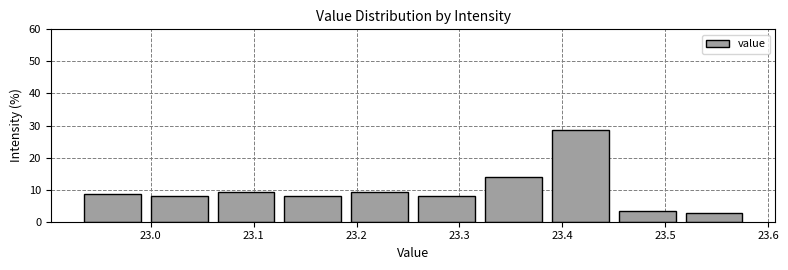

Reading left to right, list every bar in this chart as the range it spans on the x-axis followed by its height. Neither the bar edges nor the heights are printed on the chart, so give them approximately, as read against the axes.

22.930 to 22.995: 9
22.995 to 23.060: 8
23.060 to 23.125: 9
23.125 to 23.190: 8
23.190 to 23.255: 9
23.255 to 23.320: 8
23.320 to 23.385: 14
23.385 to 23.450: 29
23.450 to 23.515: 3
23.515 to 23.580: 3